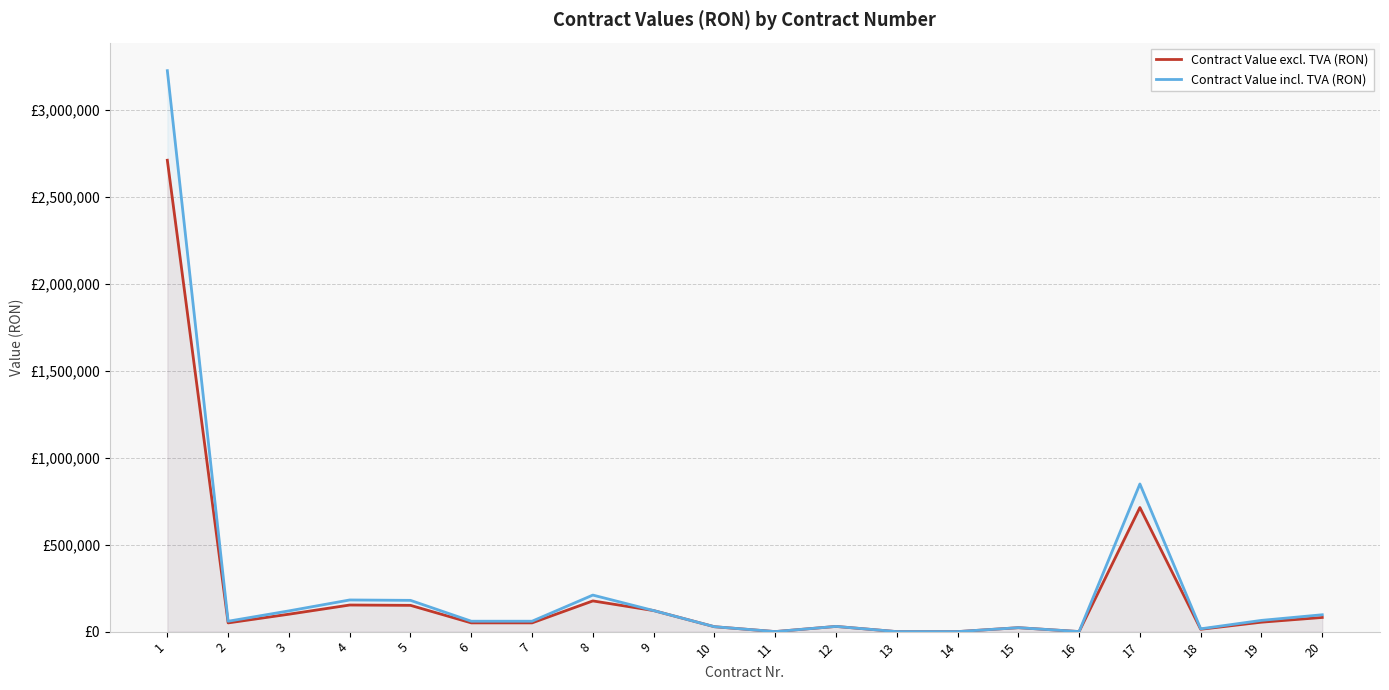

Reading left to right, transcribe all the data shown in this chart.

Contract Value excl. TVA (RON): 1=2712179.2	2=50228.7	3=100272.1	4=153102.2	5=151214.5	6=50374.2	7=50346.0	8=176712.0	9=121188.0	10=28338.0	11=252.0	12=29988.0	13=108.0	14=108.0	15=22728.0	16=360.0	17=714000.0	18=13600.0	19=54400.0	20=81600.0
Contract Value incl. TVA (RON): 1=3227493.2	2=59772.1	3=119323.8	4=182191.6	5=179945.3	6=59945.3	7=59911.7	8=210287.3	9=121188.0	10=28338.0	11=252.0	12=29988.0	13=108.0	14=108.0	15=22728.0	16=360.0	17=849660.0	18=16184.0	19=64736.0	20=97104.0